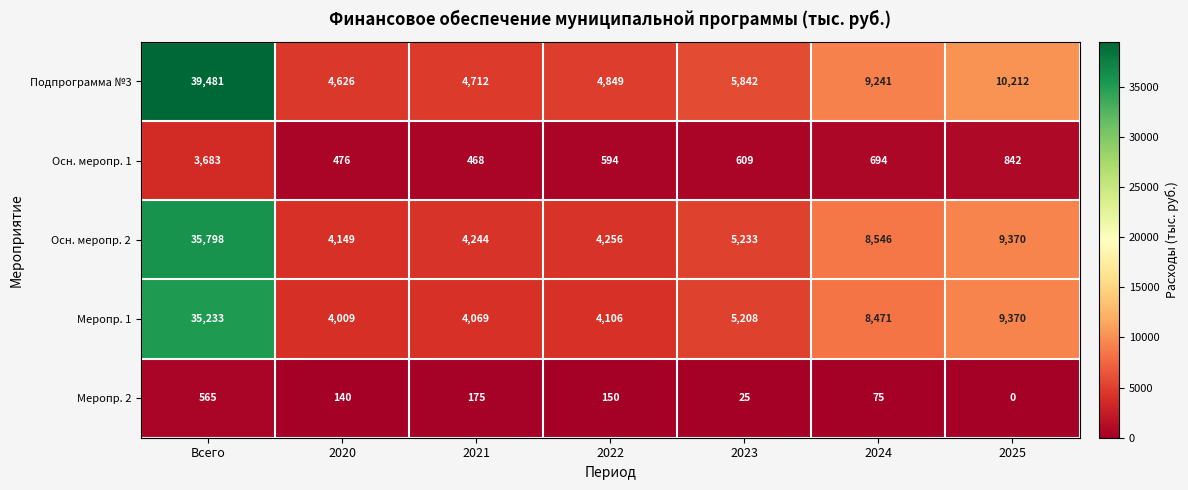

List the series in order of their peak value, highest first.

Подпрограмма №3, Осн. меропр. 2, Меропр. 1, Осн. меропр. 1, Меропр. 2